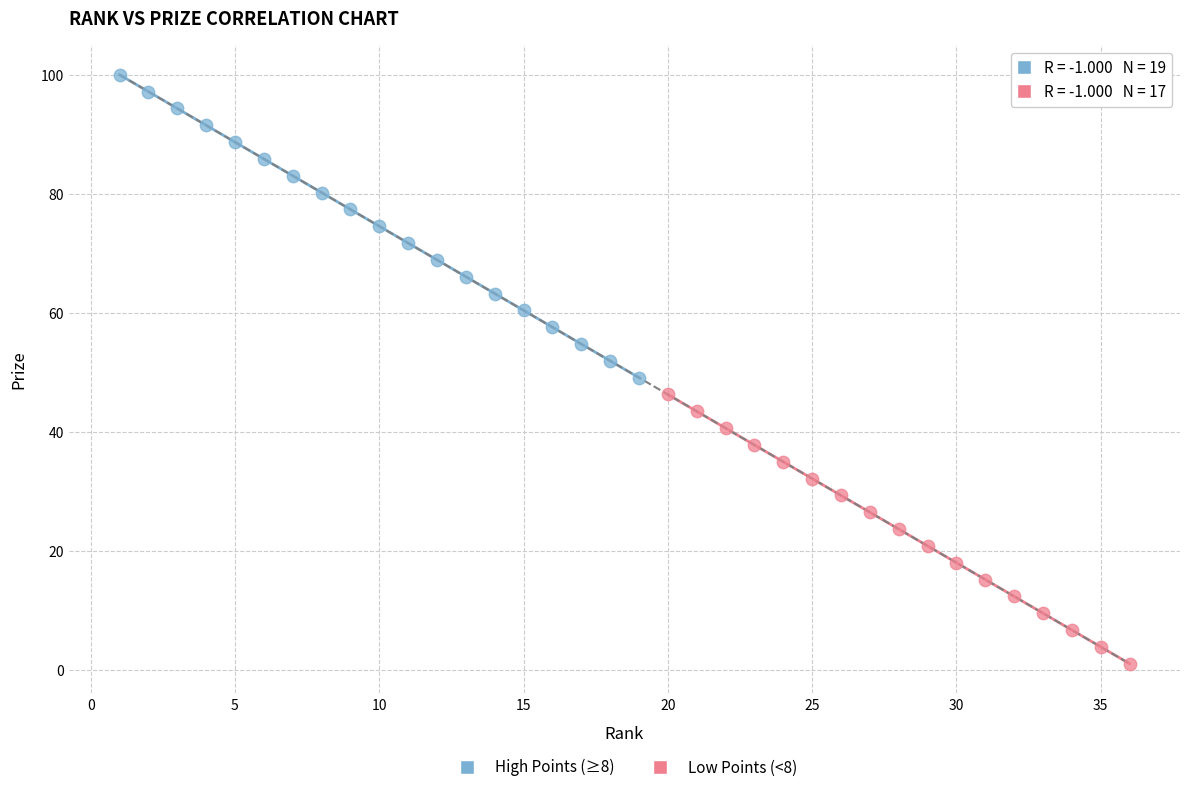

Which series reaches the maximum Y coordinate?

High Points (≥8)